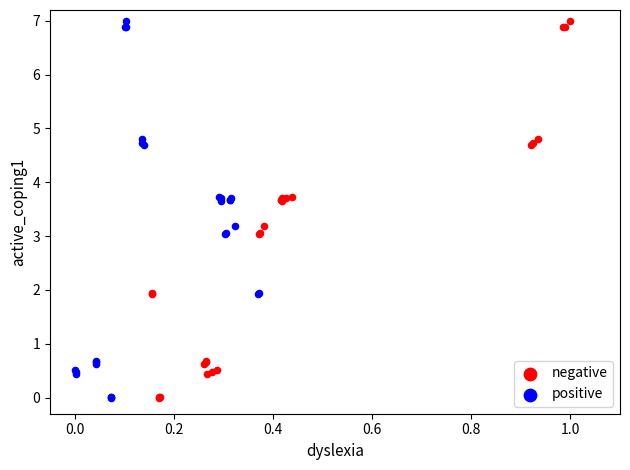

What are all the series names shown in the legend?

negative, positive